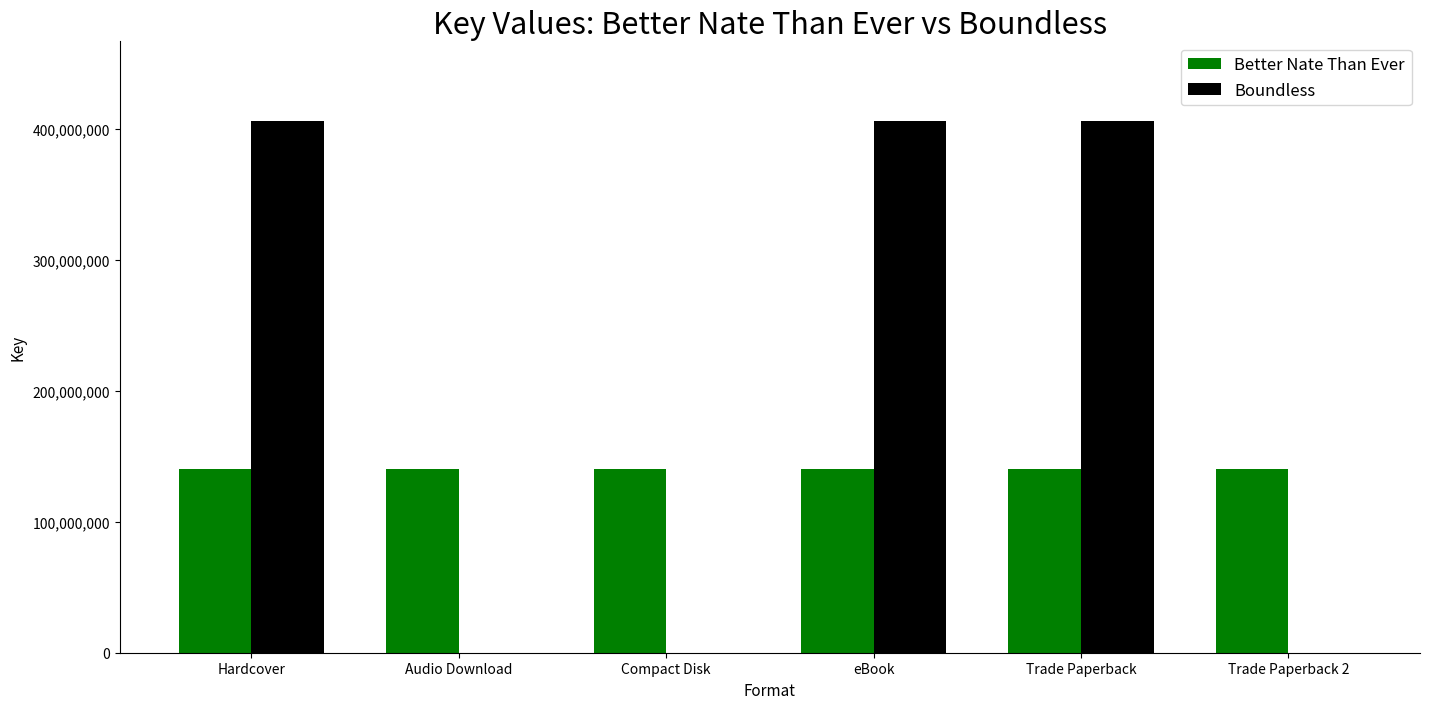

What is the approximate value of Better Nate Than Ever at eBook?

140118853